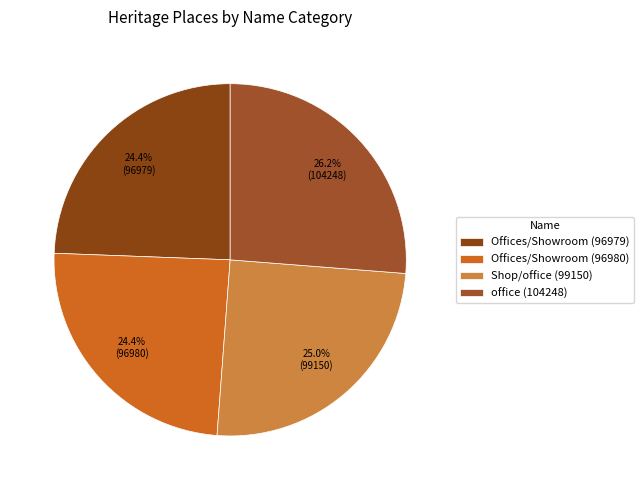

To the nearest percent, what is the difference between the Shop/office (99150) and office (104248) slice percentages?

1%